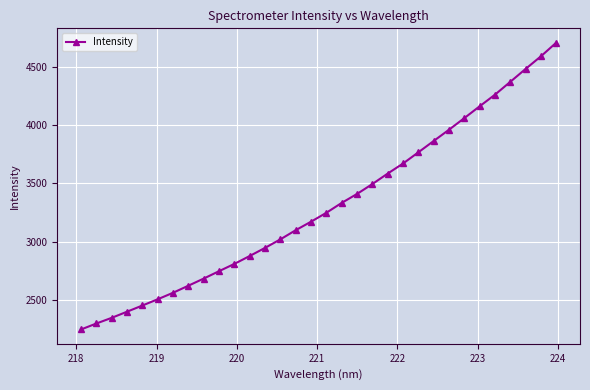

What is the value of the 29th point from the left?

4369.4